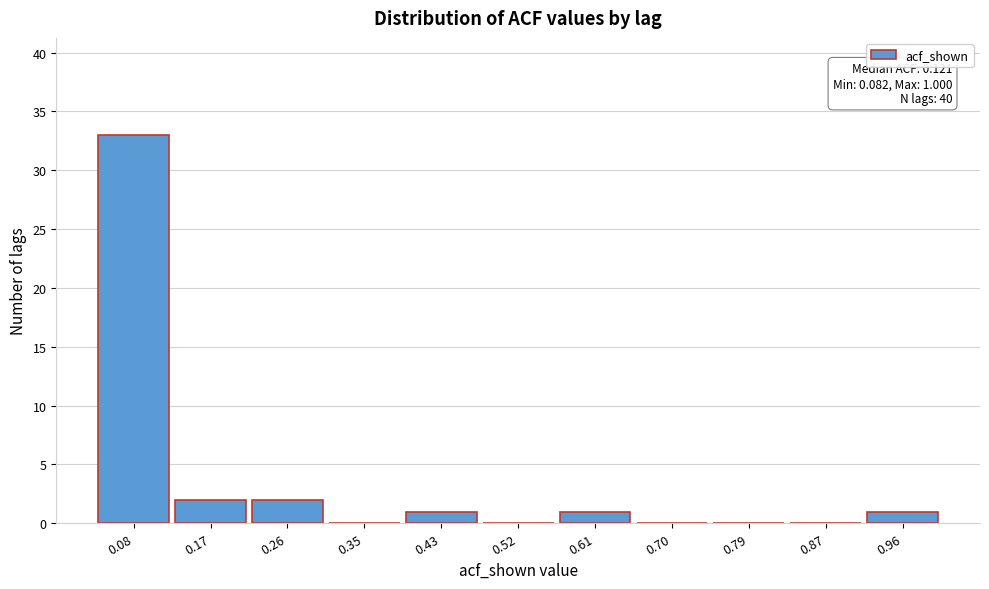

Reading left to right, list all the values displayed in this chart.

0.08=33	0.17=2	0.26=2	0.35=0	0.43=1	0.52=0	0.61=1	0.70=0	0.79=0	0.87=0	0.96=1